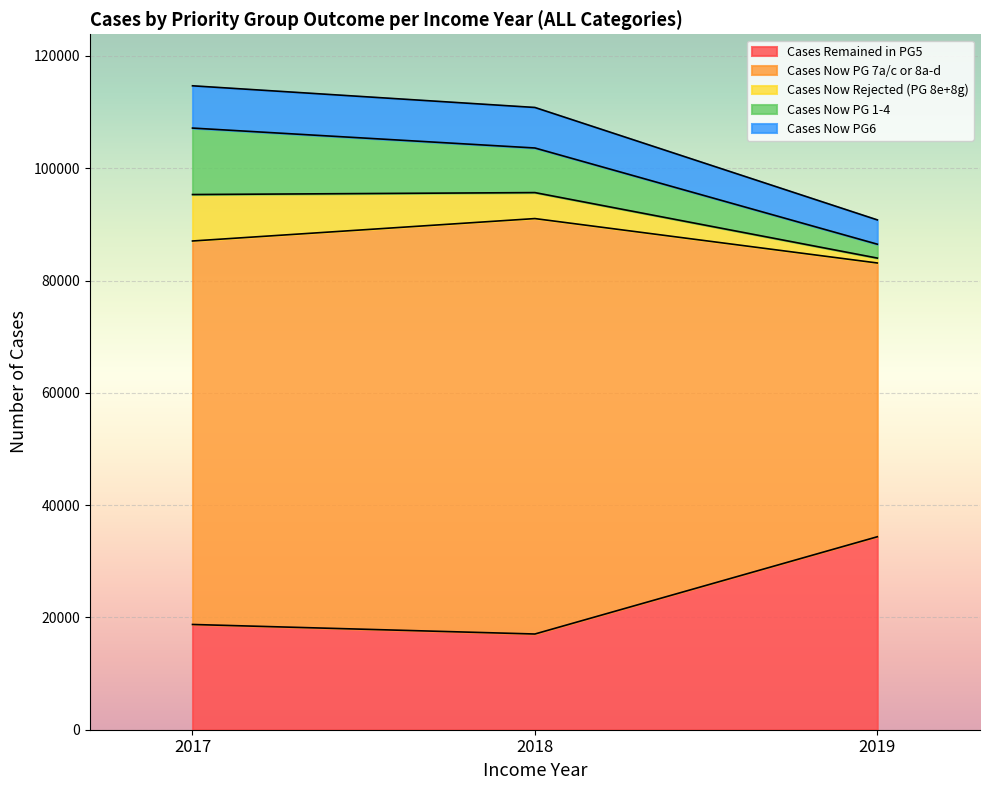

At which category is the sum across all series the highest?

2017